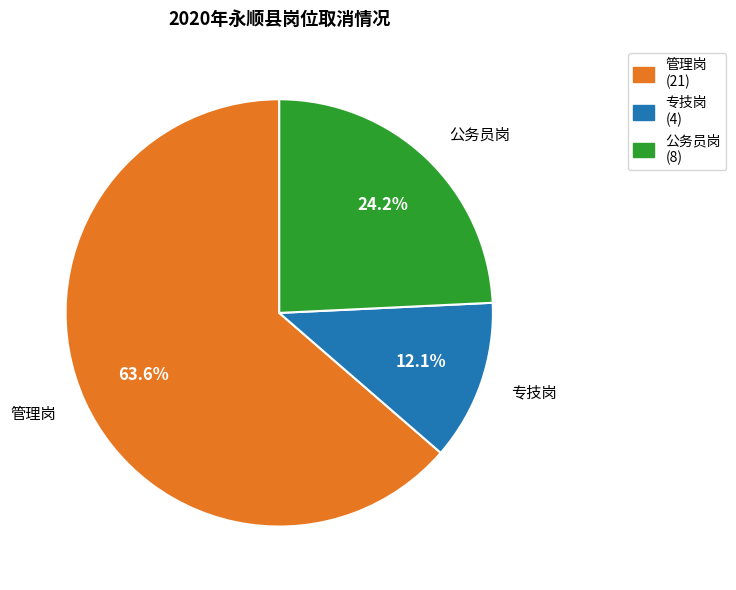

What is the total percentage of 专技岗 and 管理岗?

75.8%